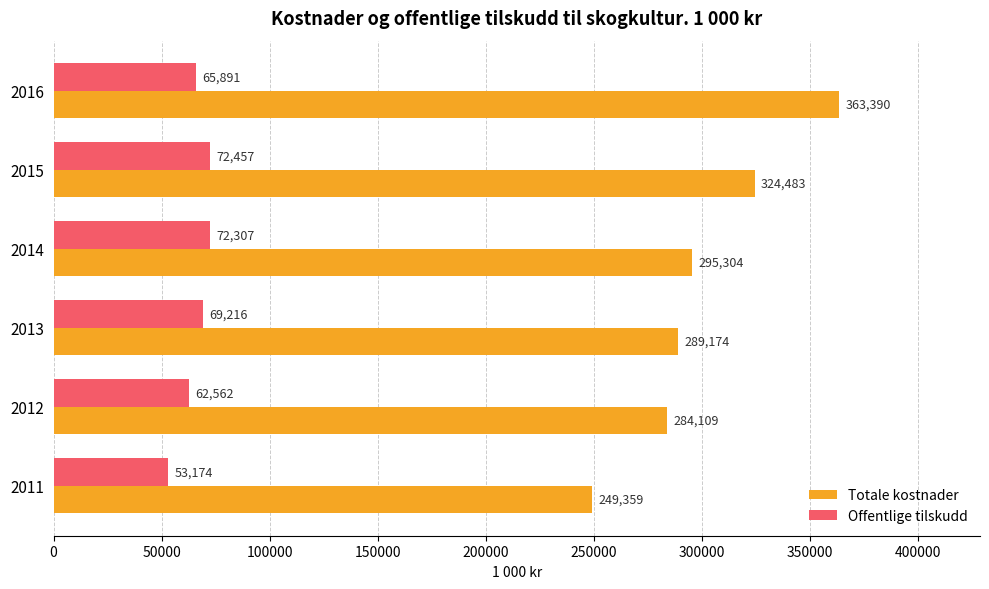

Is it true that Offentlige tilskudd equals 65891 at 2016?

True